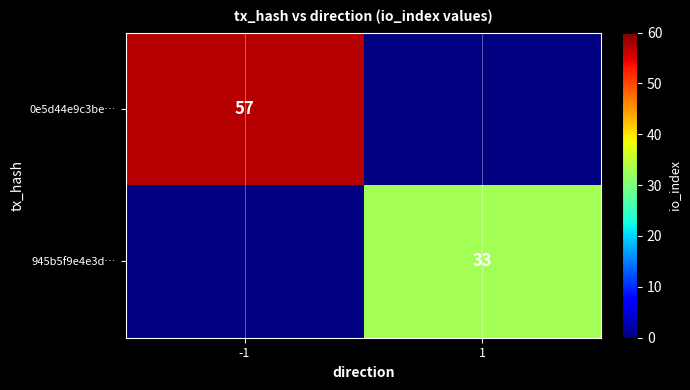

Is it true that 945b5f9e4e3d… equals 55 at 1?

False